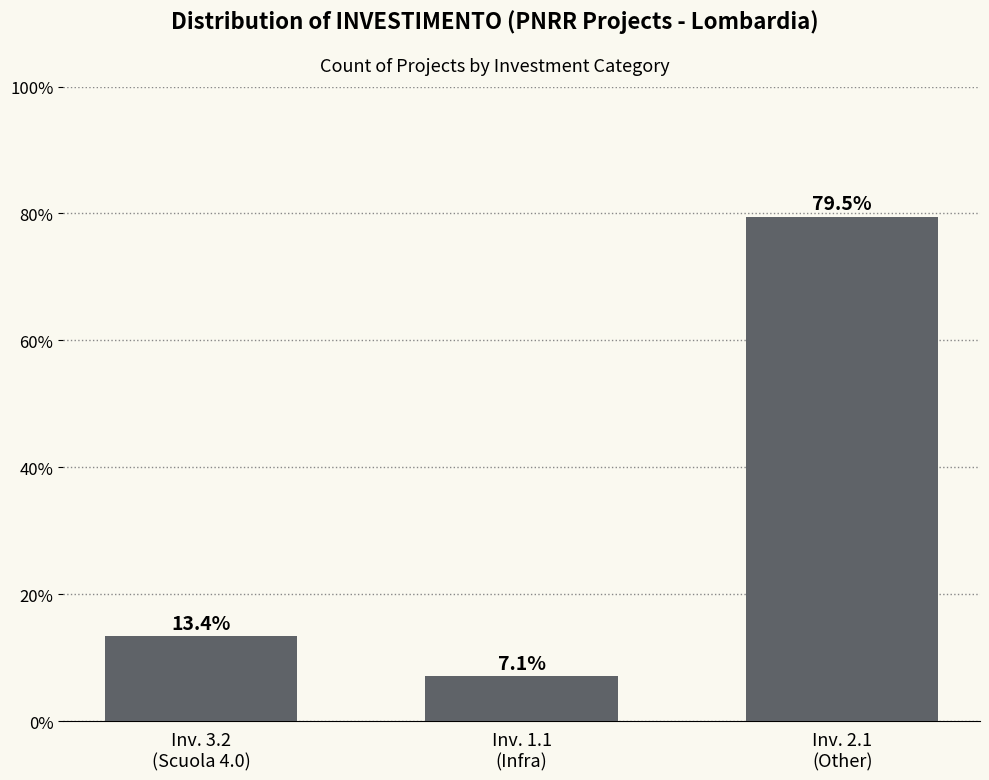

Reading right to left, list all the values displayed in this chart.

79.5	7.1	13.4